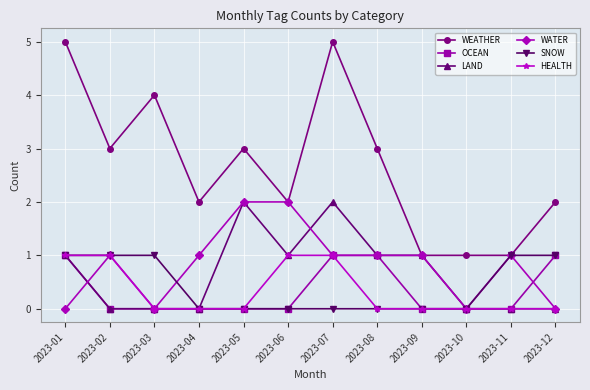

Reading left to right, transcribe all the data shown in this chart.

WEATHER: 5	3	4	2	3	2	5	3	1	1	1	2
OCEAN: 1	0	0	0	0	0	1	1	0	0	0	1
LAND: 1	0	0	0	2	1	2	1	1	0	0	0
WATER: 0	1	0	1	2	2	1	1	1	0	1	0
SNOW: 1	1	1	0	0	0	0	0	0	0	1	1
HEALTH: 1	1	0	0	0	1	1	0	0	0	0	0